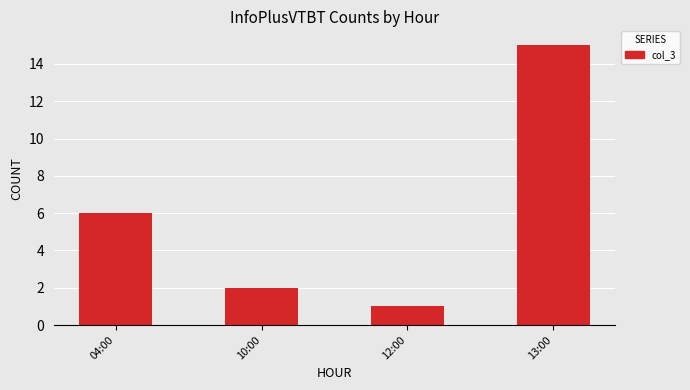

What is the maximum value shown in the chart?

15